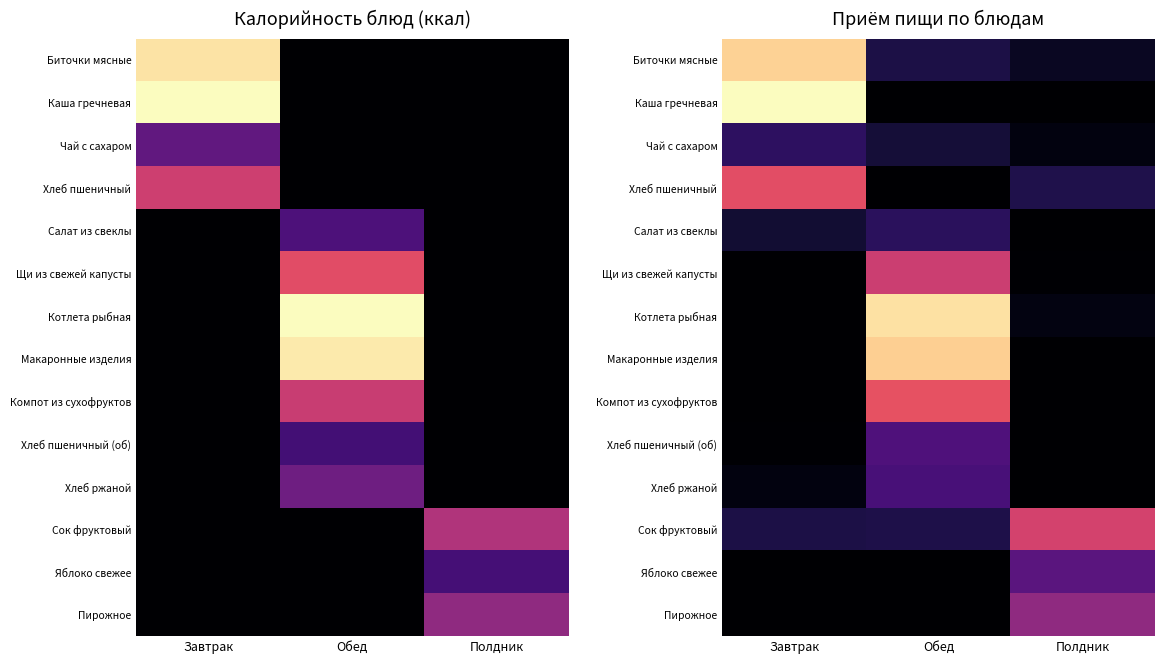

What is the spread (max minus min) of values at Обед?

197.9